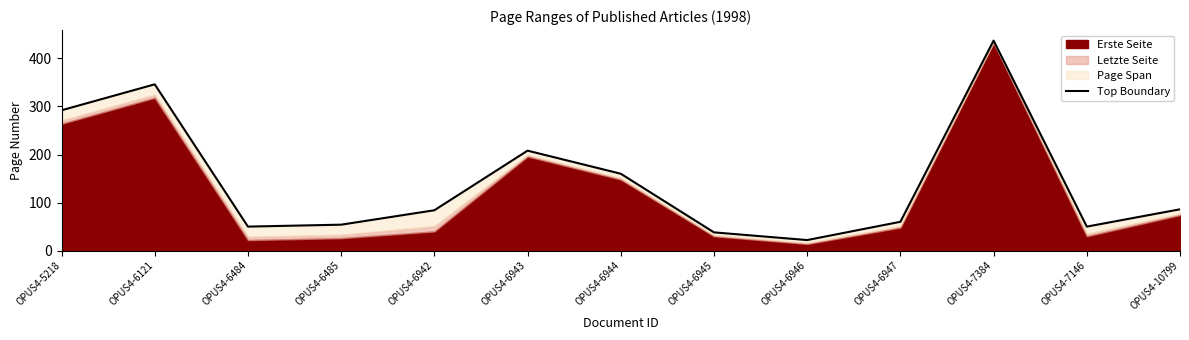

Does the chart display data point markers on the line(s)?

No